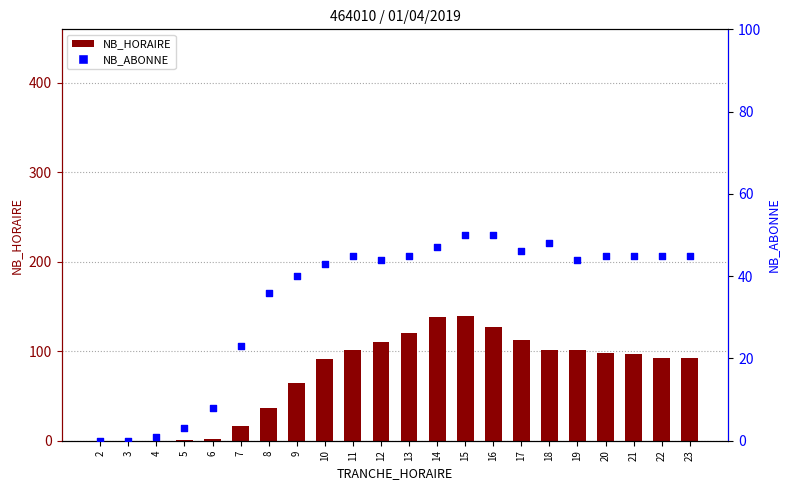

Which series has the largest total across all categories?

NB_HORAIRE